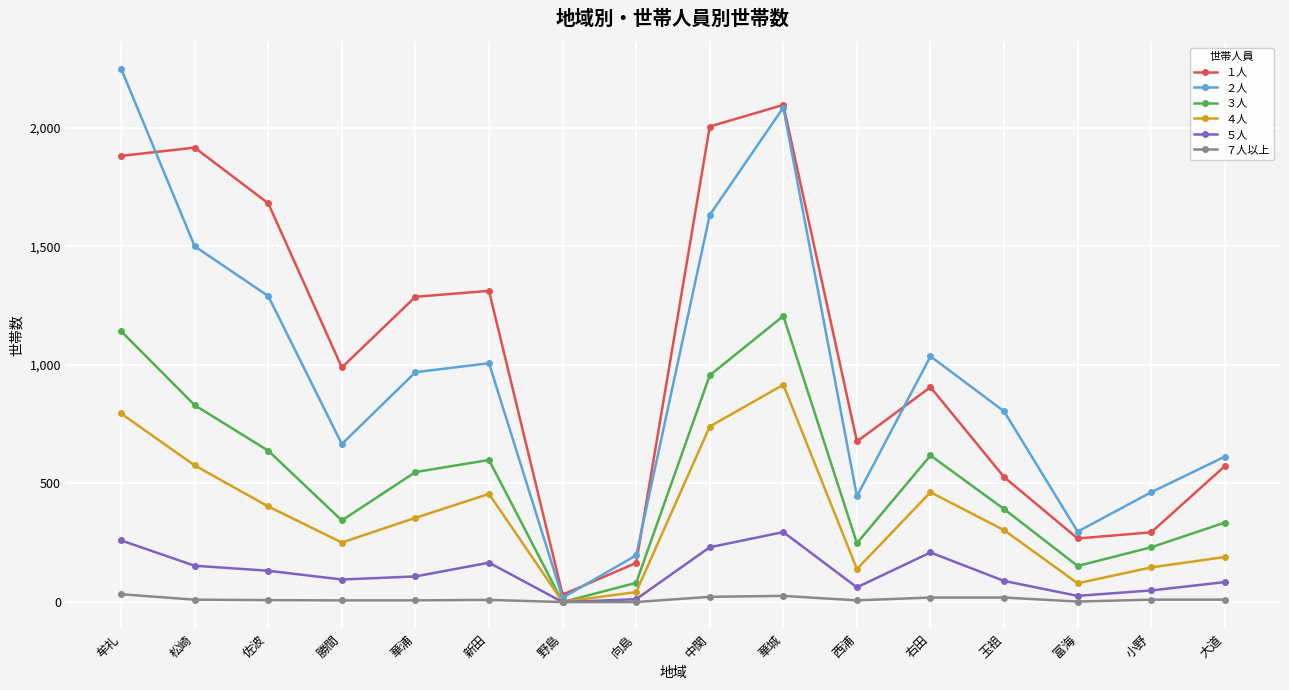

At which label does ２人 reach its minimum?

野島